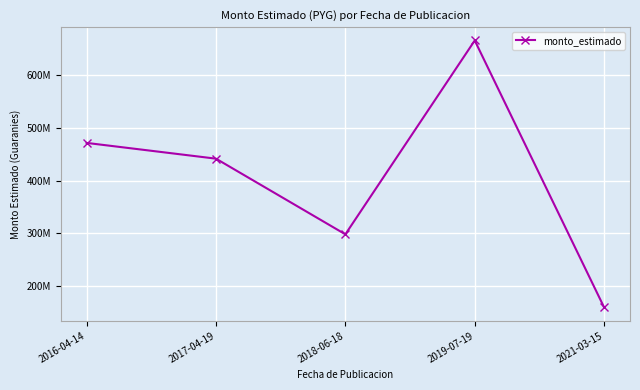

Reading left to right, what are all the values shown in this chart?

2016-04-14=471298879	2017-04-19=441470000	2018-06-18=298300000	2019-07-19=665100000	2021-03-15=159999525